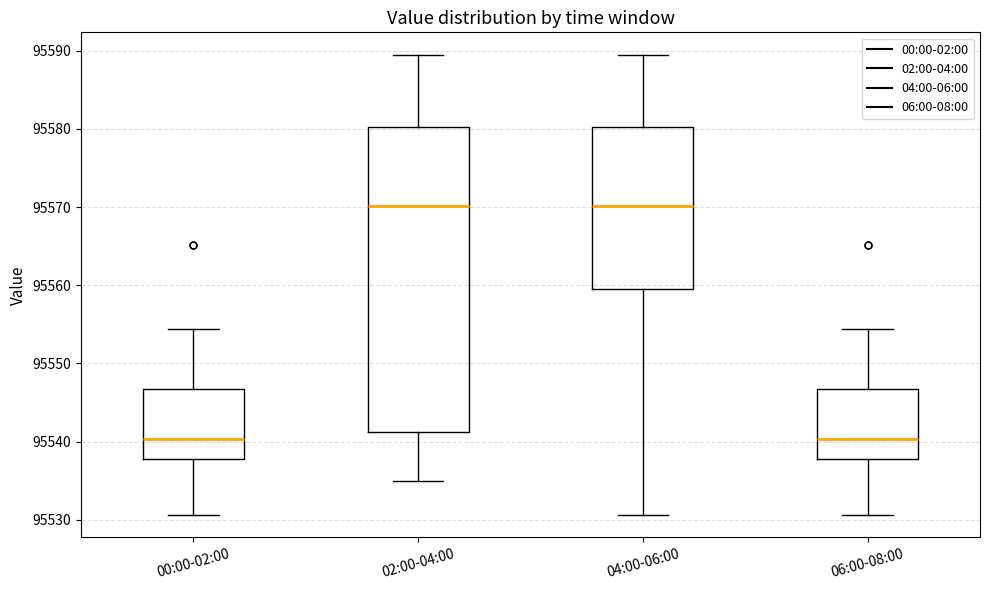

Reading left to right, transcribe this box plot: for each box, give where its median line is, the range the box spans, and where its two whiskers end, as read against the y-axis. The values are not printed on the chart, so give them approximately, as read against the axis.

00:00-02:00: median 95540, box 95538 to 95547, whiskers 95531 to 95554
02:00-04:00: median 95570, box 95541 to 95580, whiskers 95535 to 95589
04:00-06:00: median 95570, box 95560 to 95580, whiskers 95531 to 95589
06:00-08:00: median 95540, box 95538 to 95547, whiskers 95531 to 95554